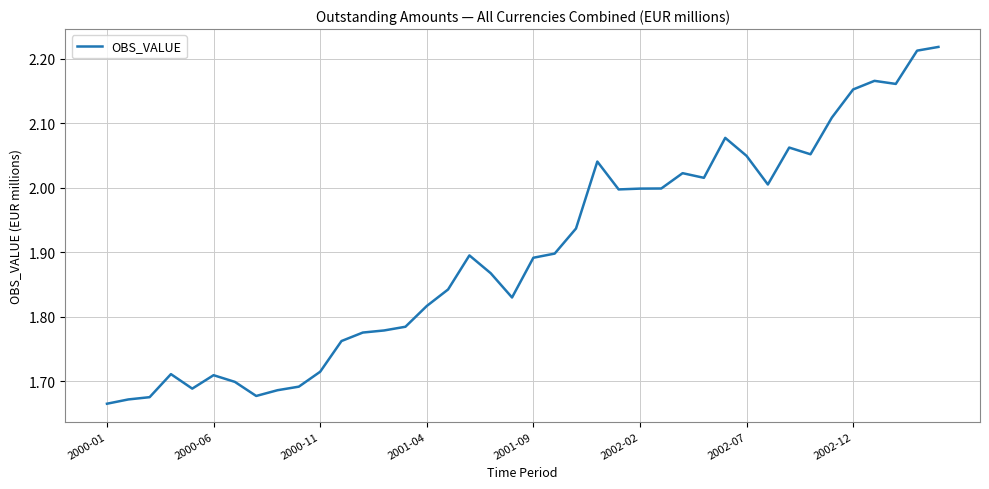

What is the difference between the maximum and minimum values?

0.6